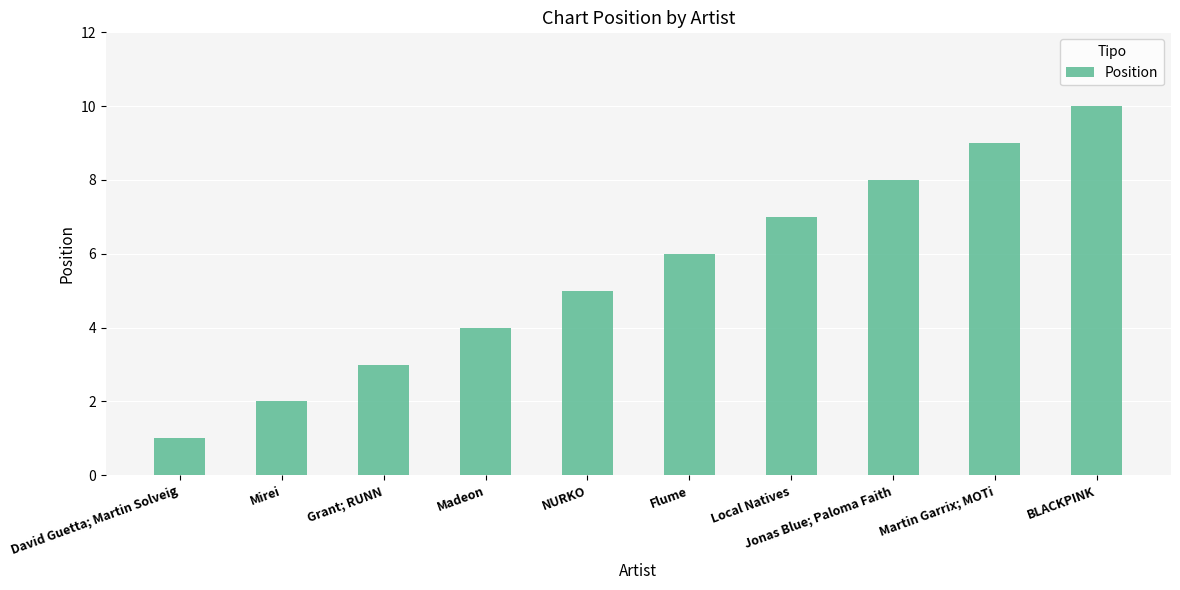

What is the sum of all values?

55